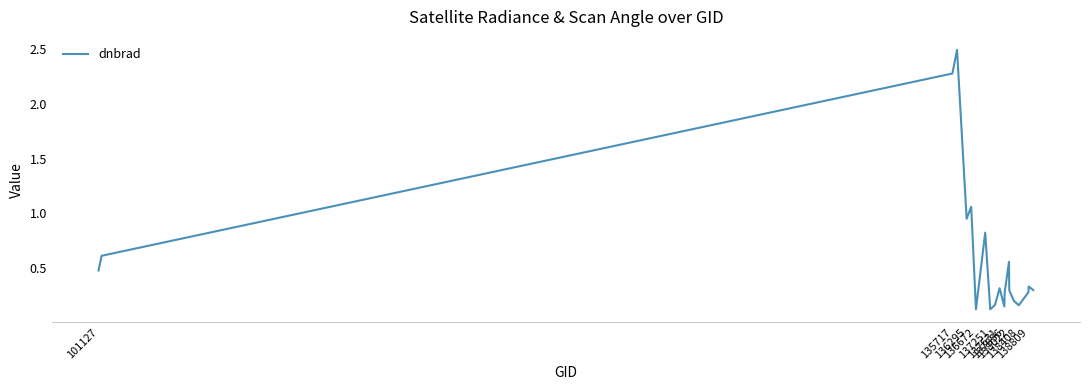

What is the maximum value shown in the chart?

2.5